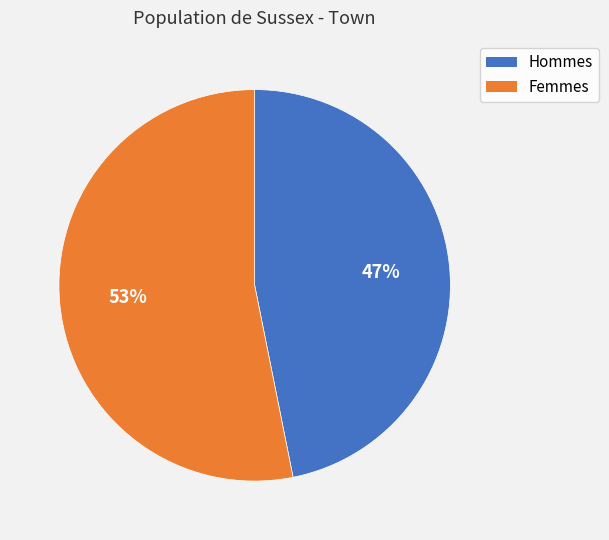

Is there any slice that represents more than half of the pie?

Yes